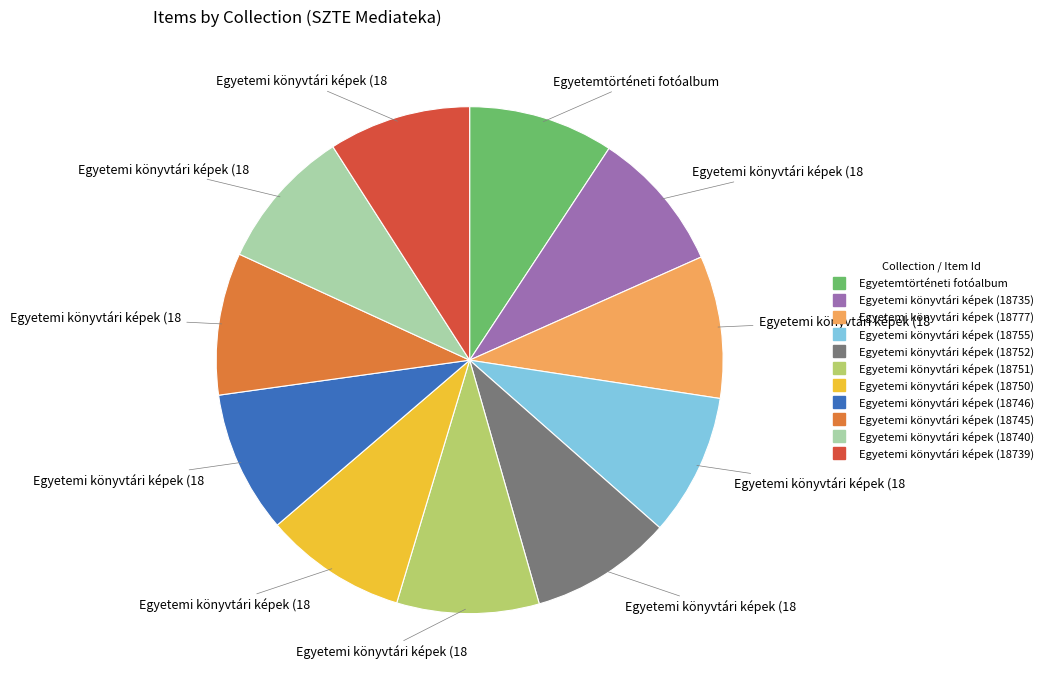

How many segments does this pie chart have?

11